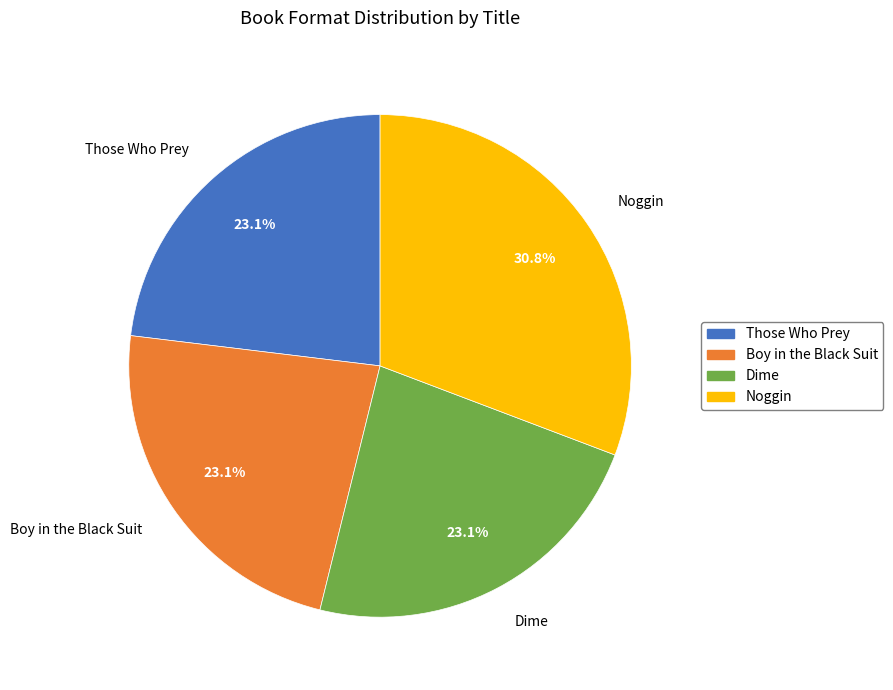

What percentage is the Noggin slice, to the nearest percent?

31%